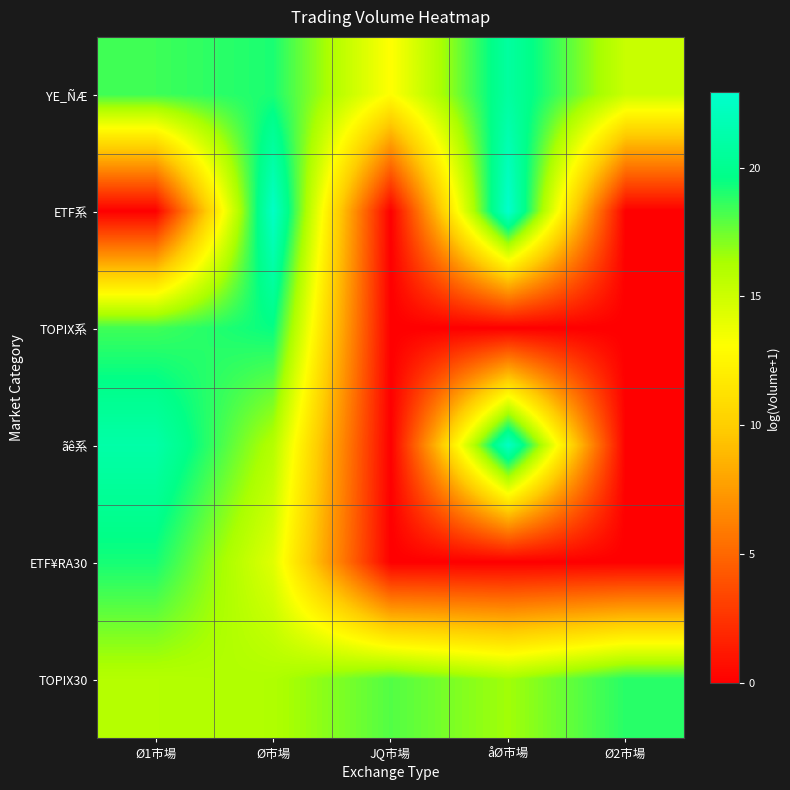

How many series are shown in this chart?

6